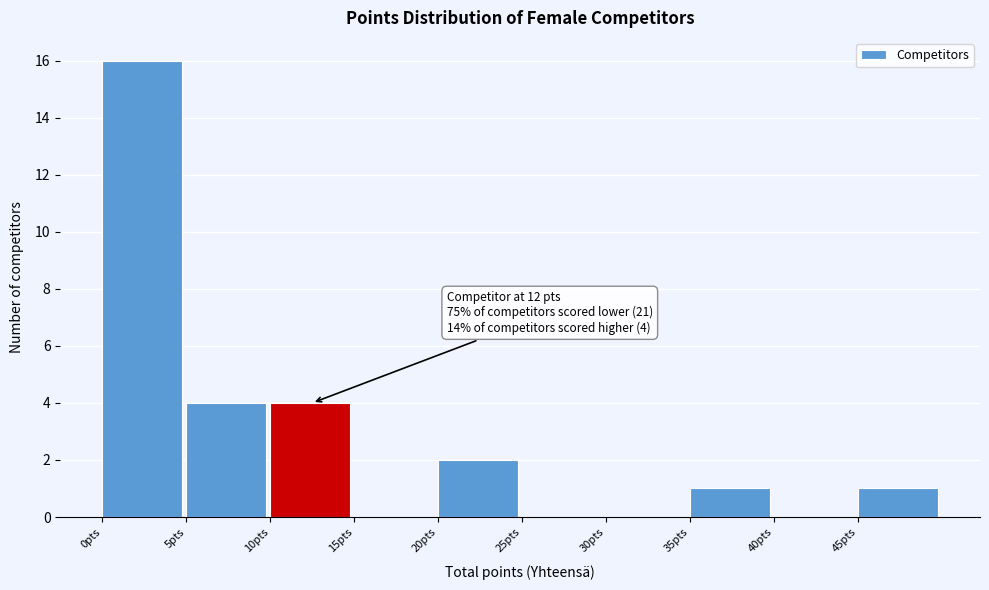

Which range on the x-axis has the tallest bar?

0 to 5